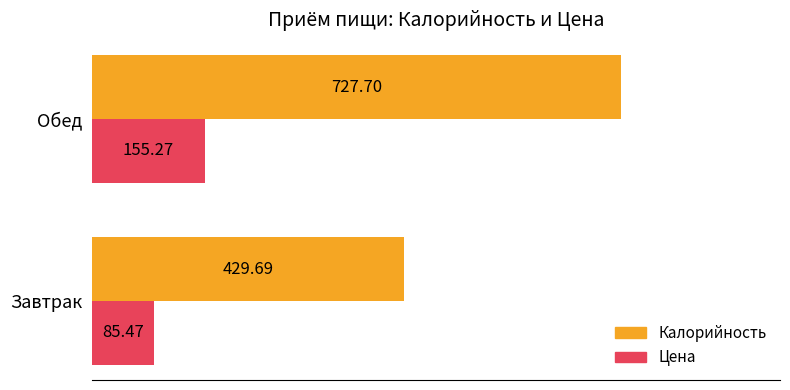

What is the sum of the Цена values at Завтрак and Обед?

240.7